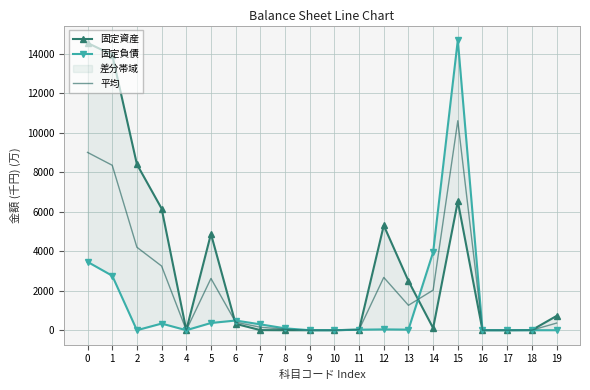

The 固定資産 series shows 7.8 at 18. True or false?

True